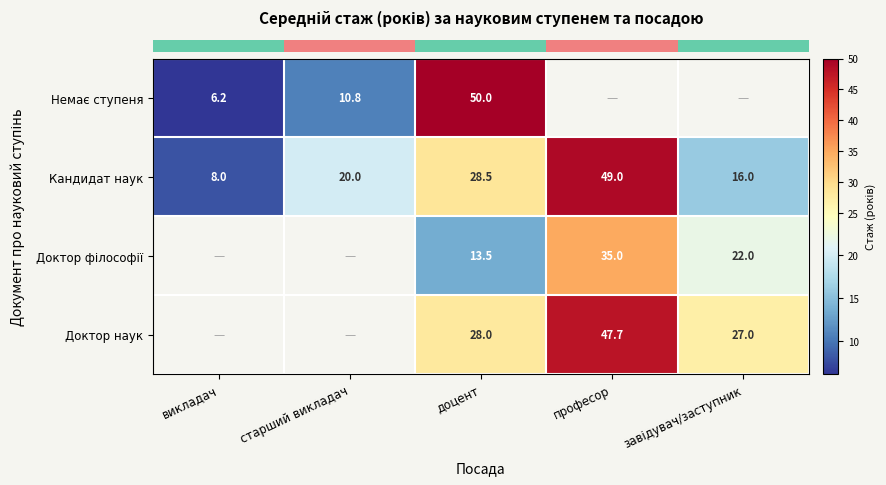

How many categories are shown in the chart?

5